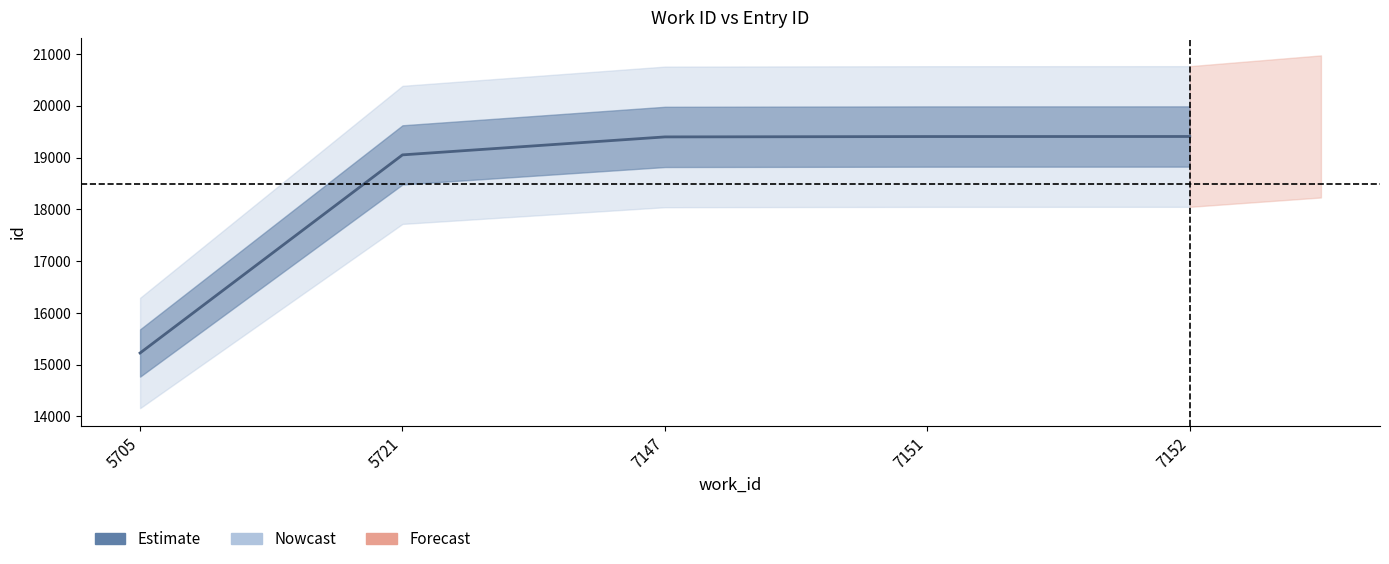

List the labels in order of value, largest first.

7152, 7151, 7147, 5721, 5705